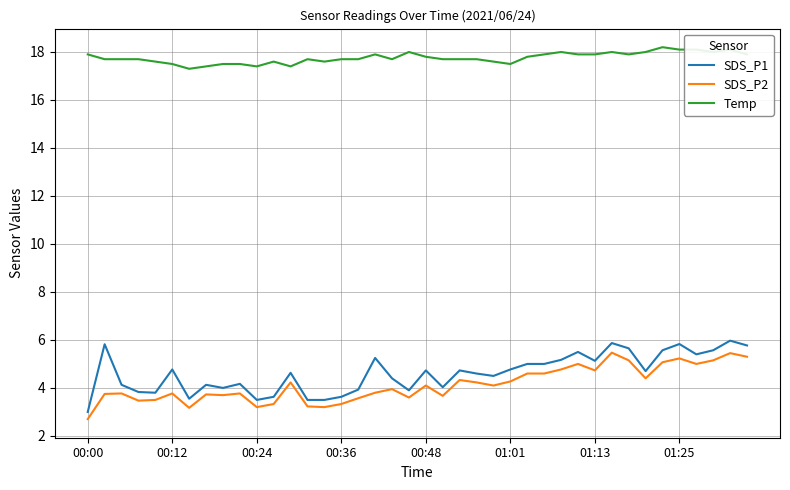

True or false: SDS_P1 and Temp intersect in this chart.

False